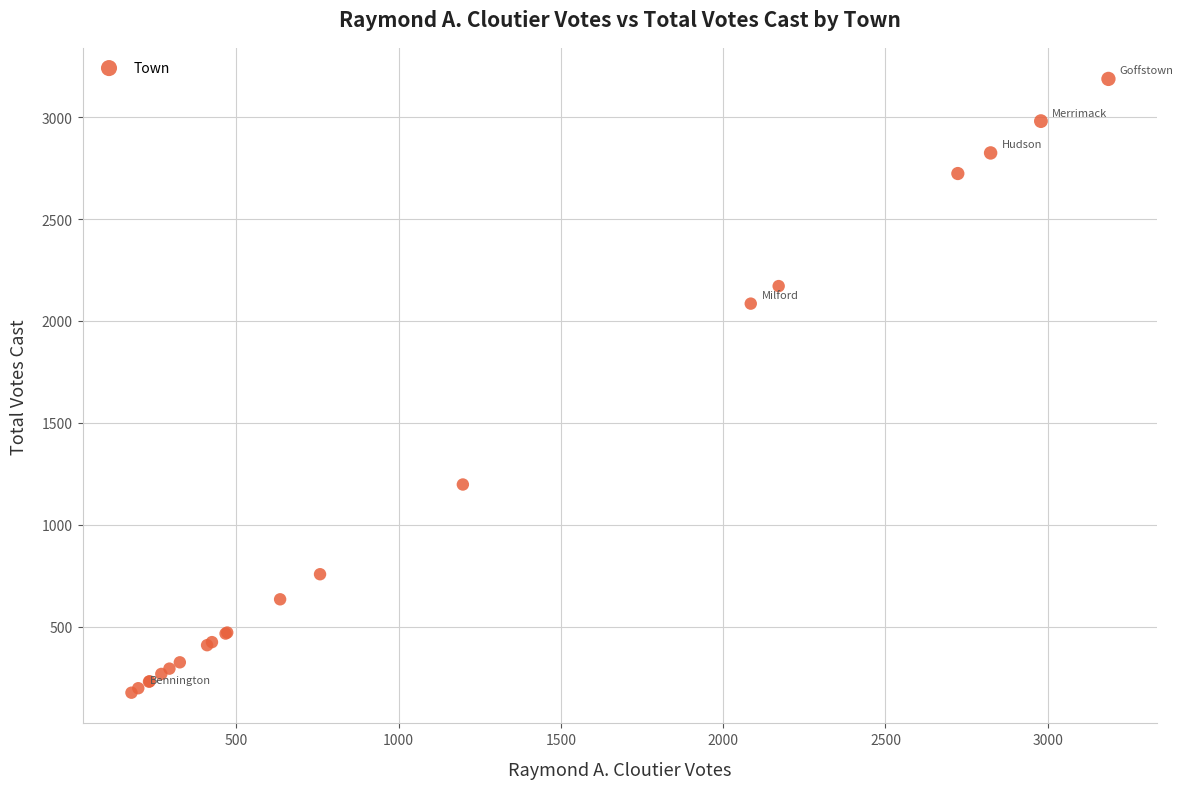

What Y value in the scatter plot is closest to 1682?

2085